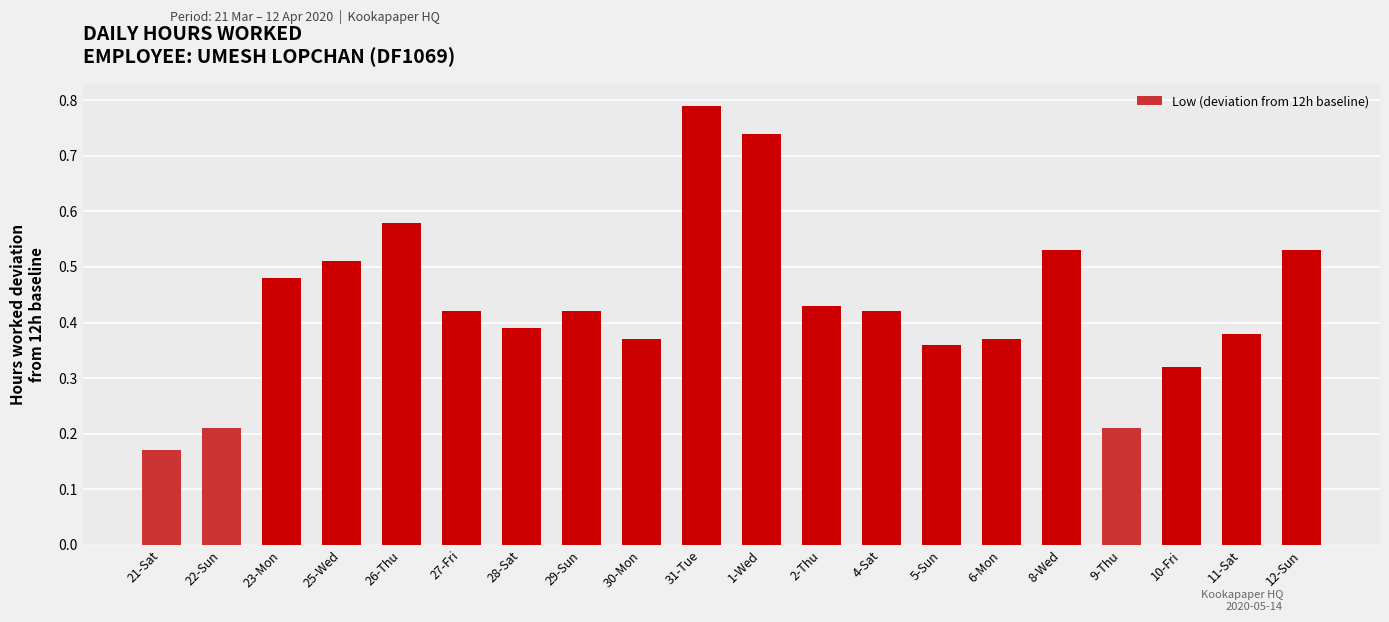

Which has a higher value, 11-Sat or 21-Sat?

11-Sat